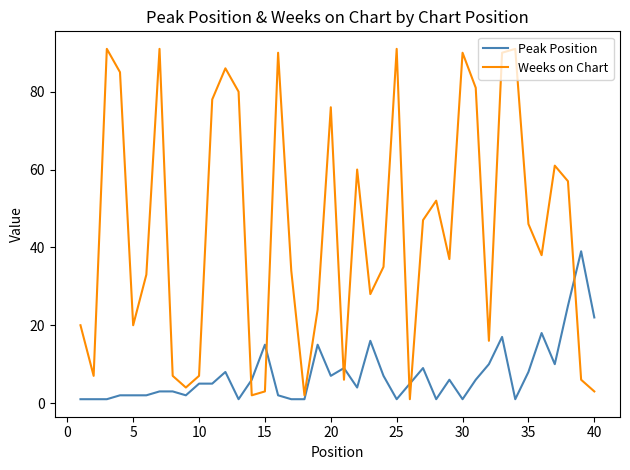

What is the average value of the Peak Position series?

7